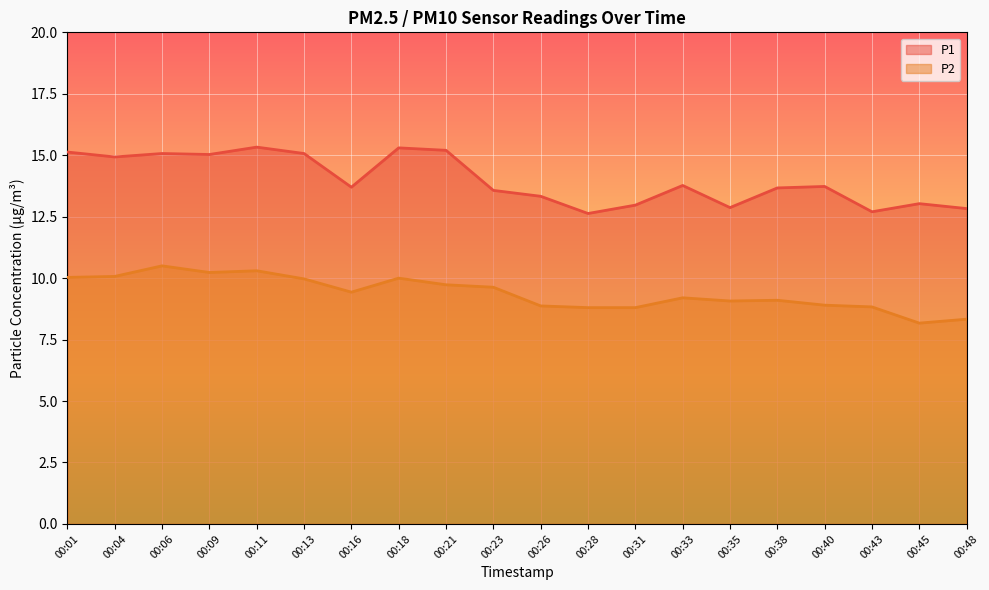

True or false: P1 and P2 cross at least once.

False